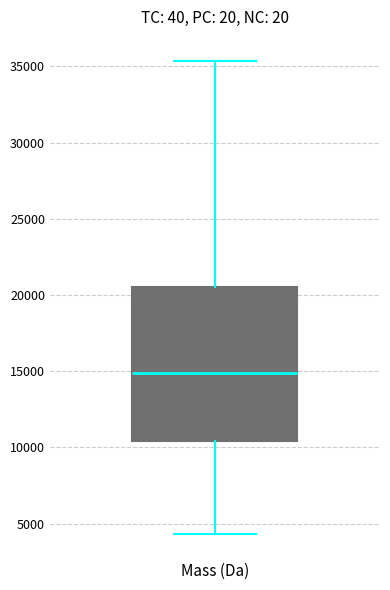

Read this box plot against the y-axis: the position of the median line, the range covered by the box, and the ends of both whiskers. The values are not printed on the chart, so give them approximately, as read against the axis.

median 15000, box 10500 to 20500, whiskers 4500 to 35500